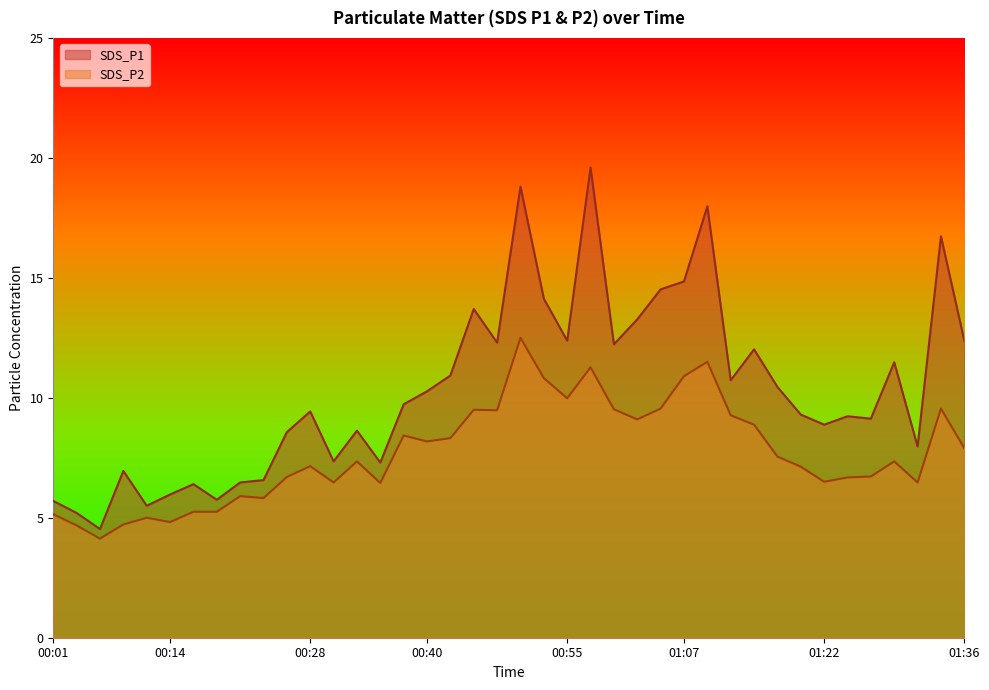

What is the spread (max minus min) of values at 01:07?

3.9